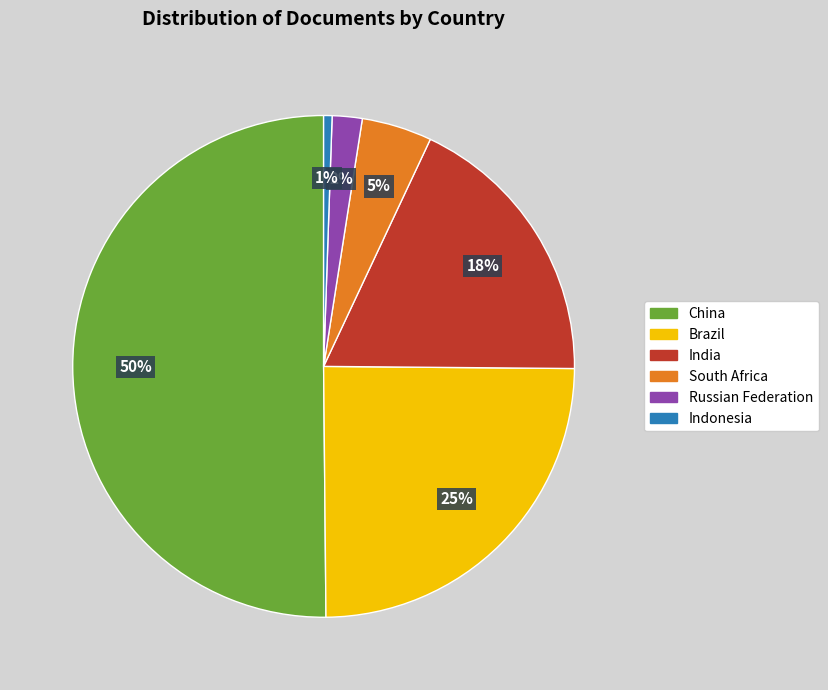

True or false: China accounts for 40% of the total.

False